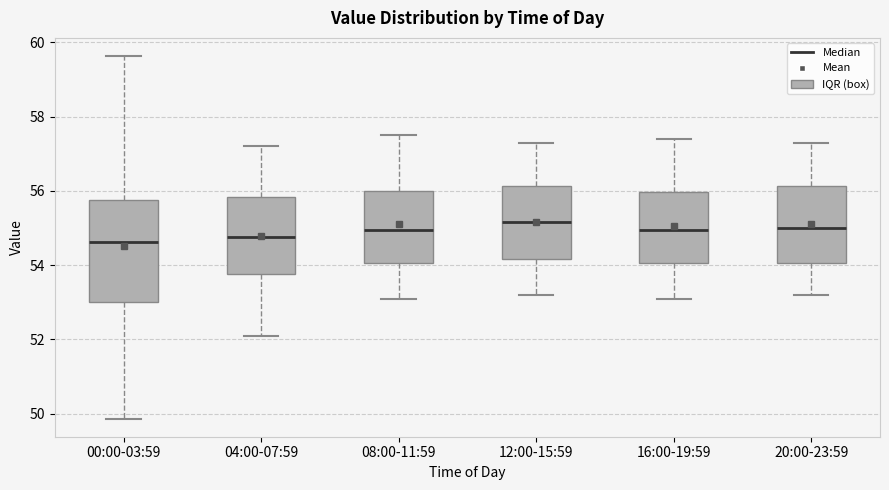

Reading left to right, transcribe this box plot: for each box, give where its median line is, the range the box spans, and where its two whiskers end, as read against the y-axis. The values are not printed on the chart, so give them approximately, as read against the axis.

00:00-03:59: median 54.6, box 53.0 to 55.8, whiskers 49.8 to 59.6
04:00-07:59: median 54.8, box 53.8 to 55.8, whiskers 52.2 to 57.2
08:00-11:59: median 55.0, box 54.0 to 56.0, whiskers 53.2 to 57.6
12:00-15:59: median 55.2, box 54.2 to 56.2, whiskers 53.2 to 57.4
16:00-19:59: median 55.0, box 54.0 to 56.0, whiskers 53.2 to 57.4
20:00-23:59: median 55.0, box 54.0 to 56.2, whiskers 53.2 to 57.4